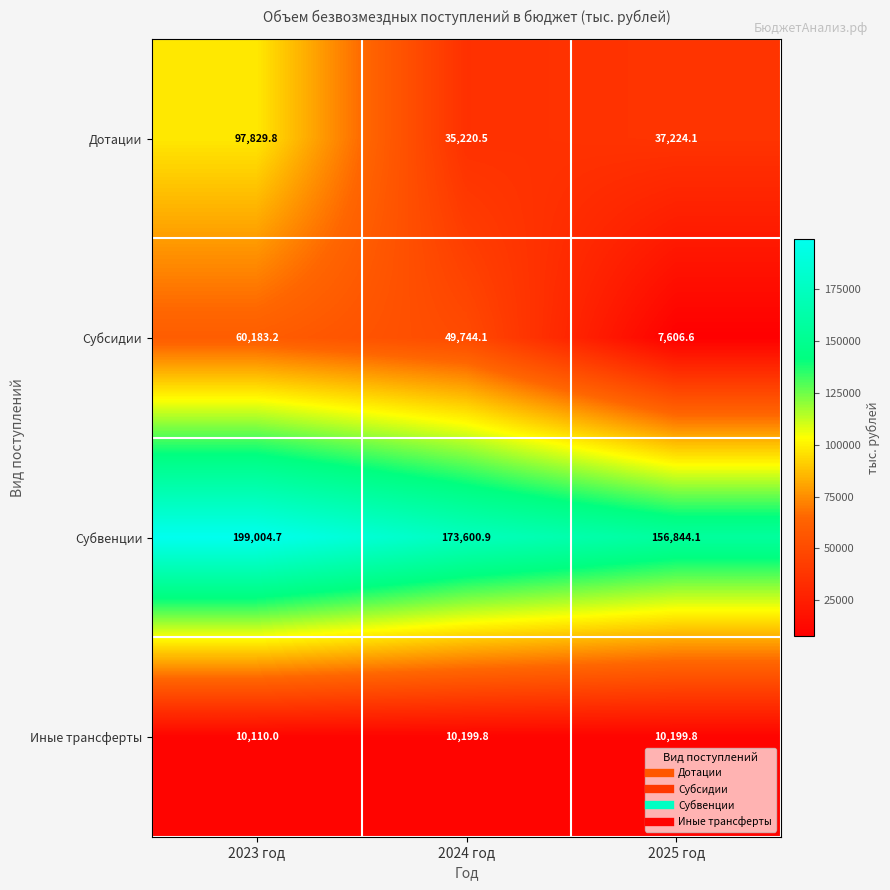

What is the sum of the Дотации values at 2023 год and 2025 год?

135053.9